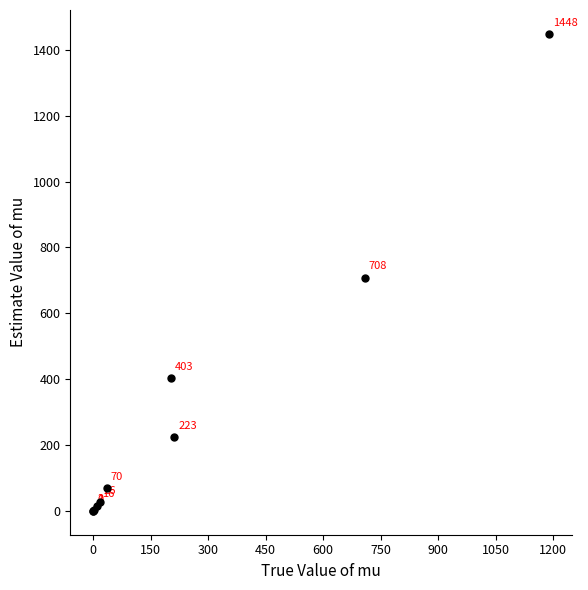

What Y value in the scatter plot is closest to 724?

707.8